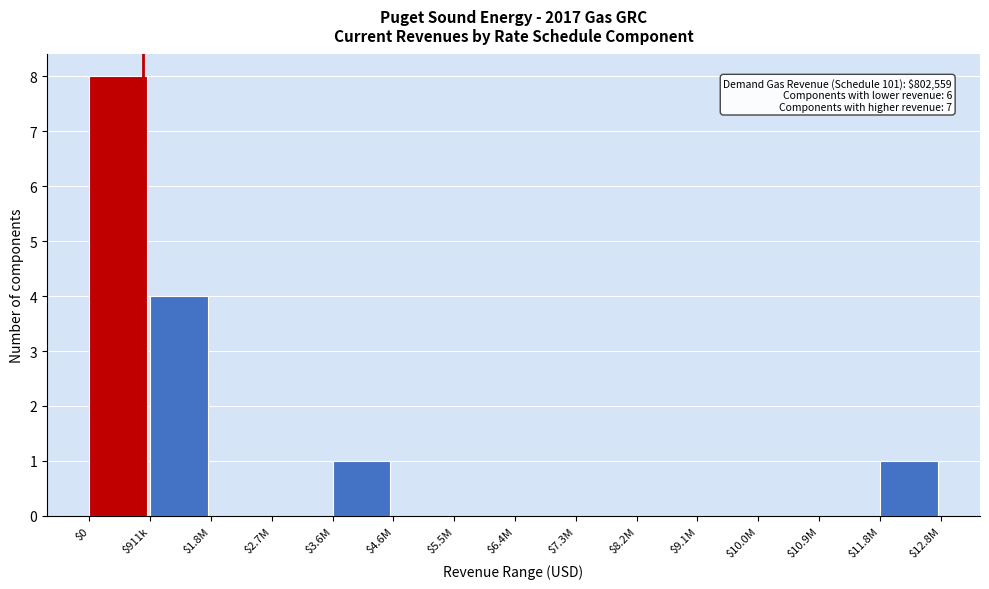

What is the maximum value shown in the chart?

8